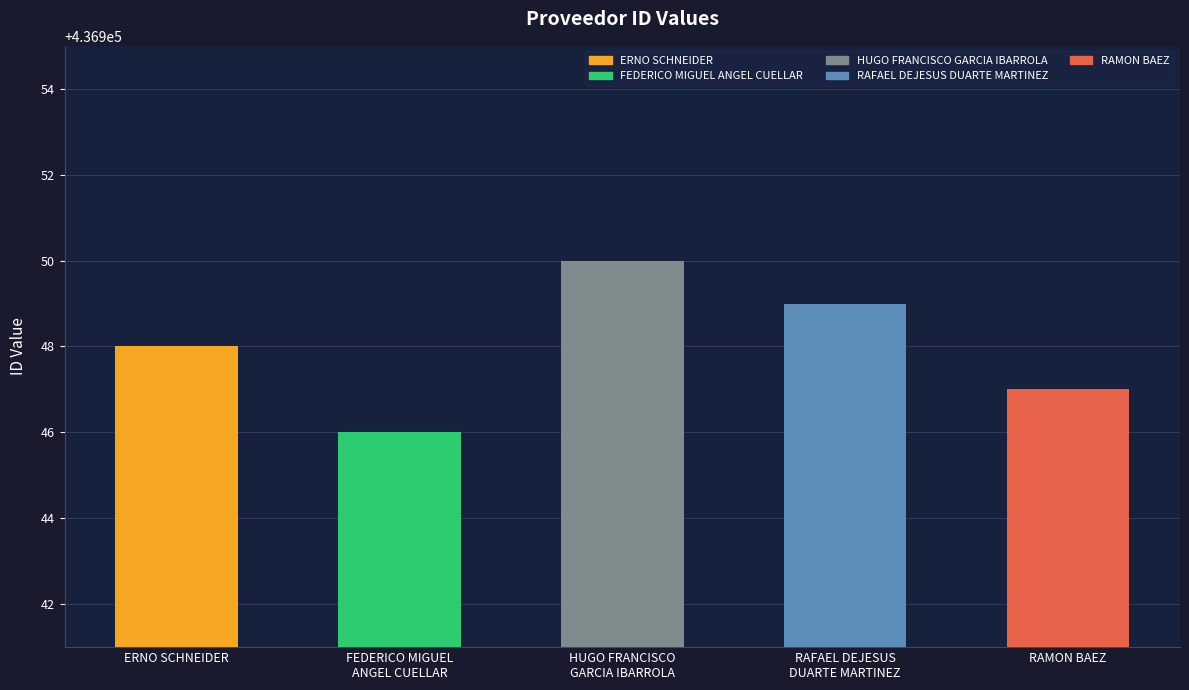

Is it true that the value at erno-schneider is 436948?

True